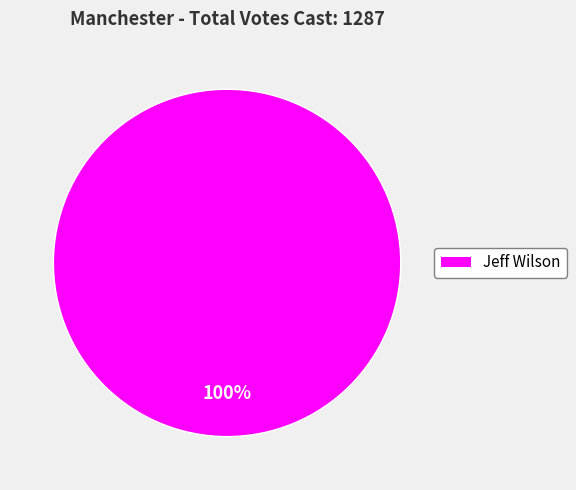

Count the number of slices in the pie.

1